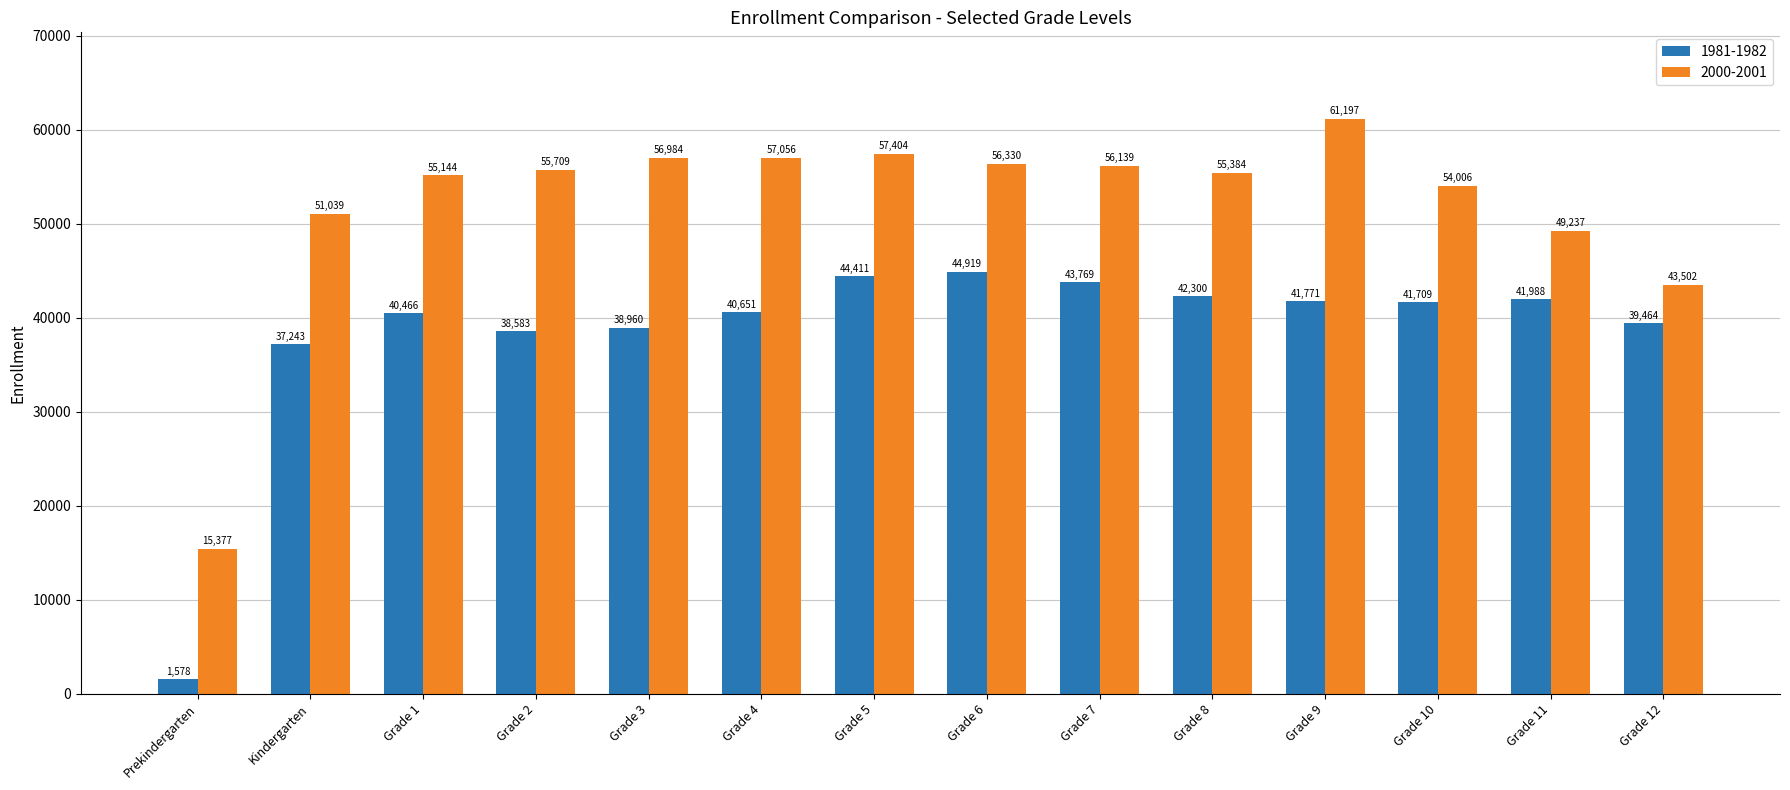

Where is 2000-2001 nearest to the value 38287?

Grade 12